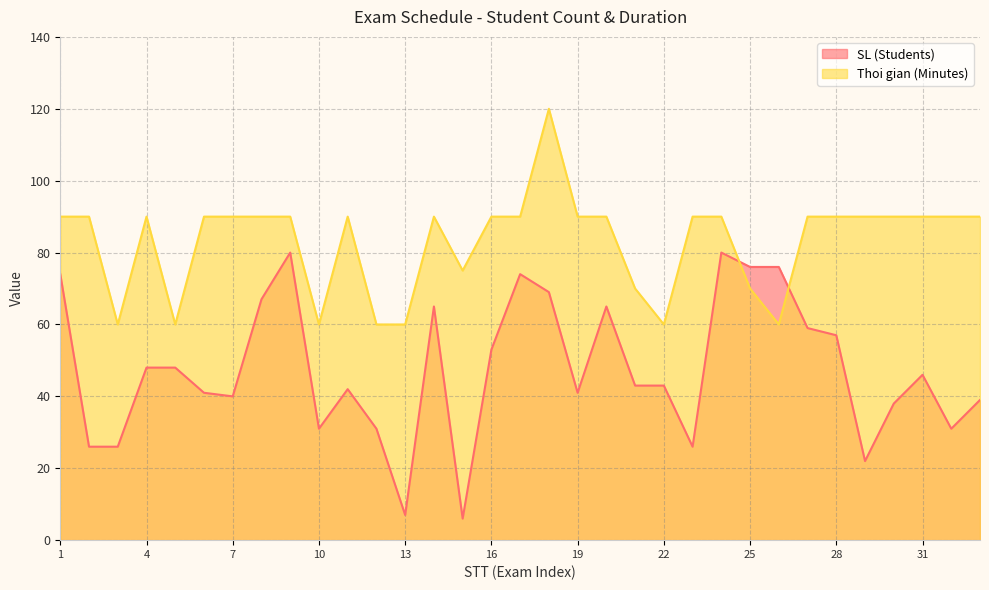

What is the lowest value of the SL (Students) series?

6